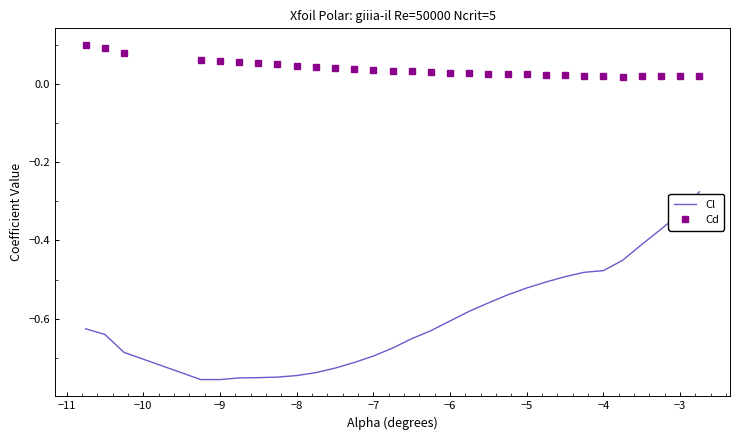

What are all the series names shown in the legend?

Cl, Cd